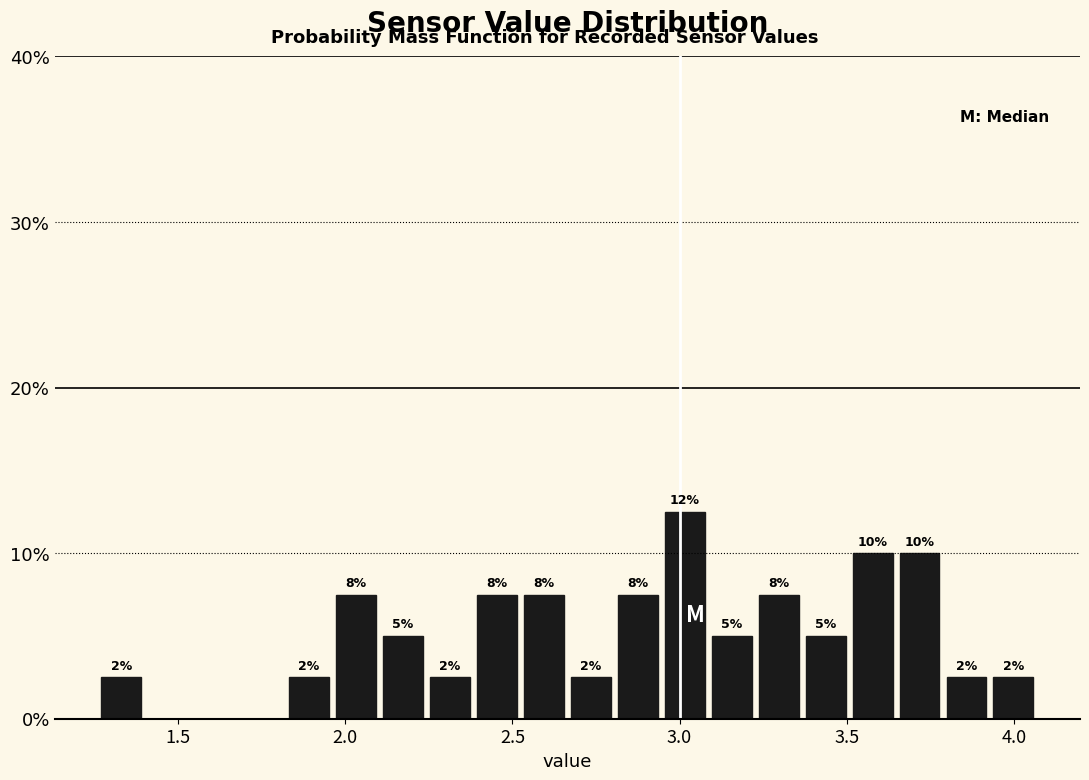

Around what value on the x-axis is the tallest bar? Give the approximate position of its centre, as read against the axis.

3.00